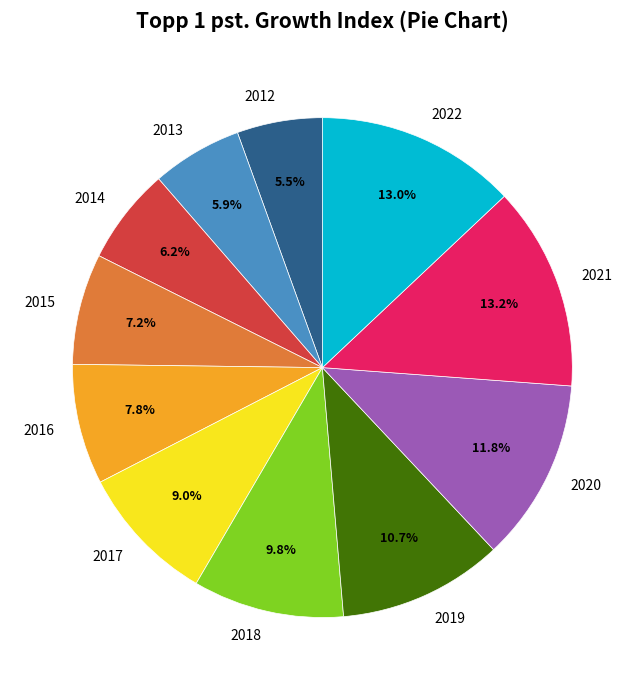

Is there a majority slice in this chart?

No